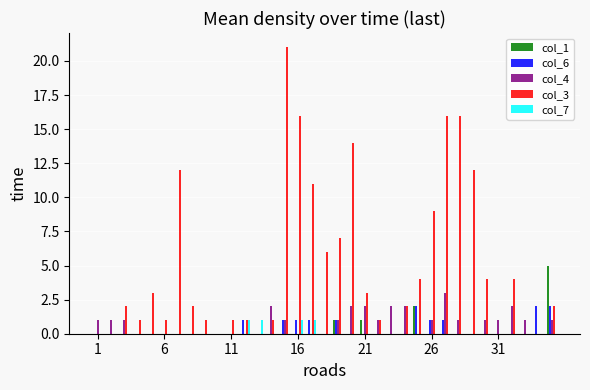

Which series has the largest total across all categories?

col_3